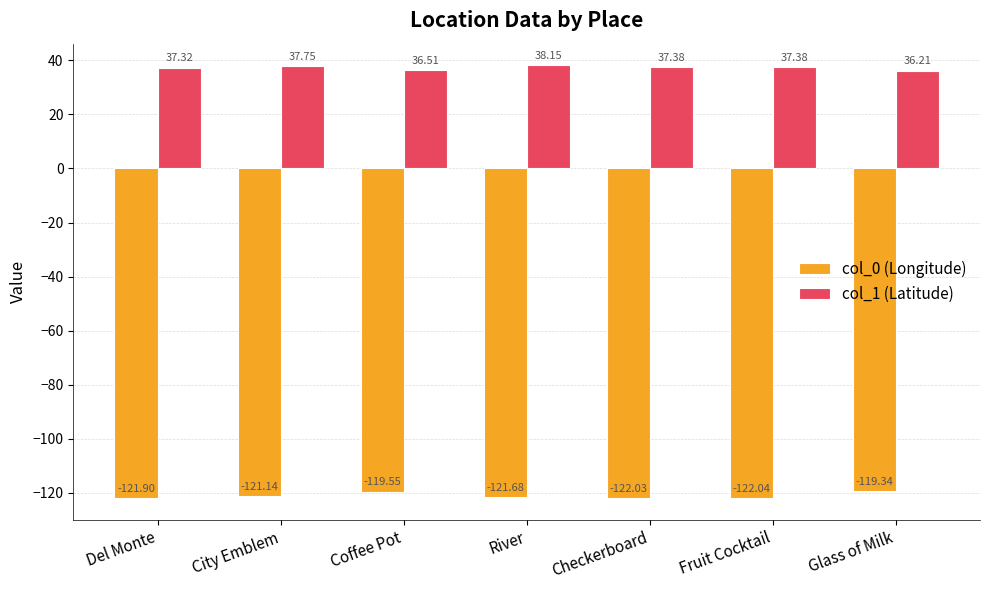

What is the difference between the second highest and minimum values in the col_1 (Latitude) series?

1.5